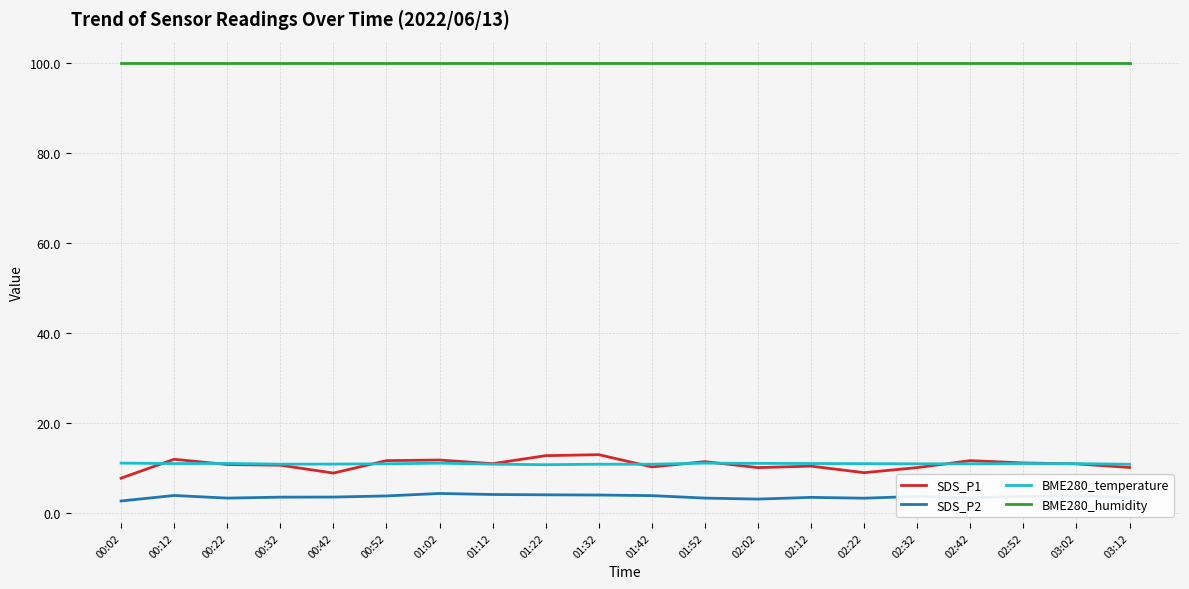

What is the total value across all series at 00:52?

126.7